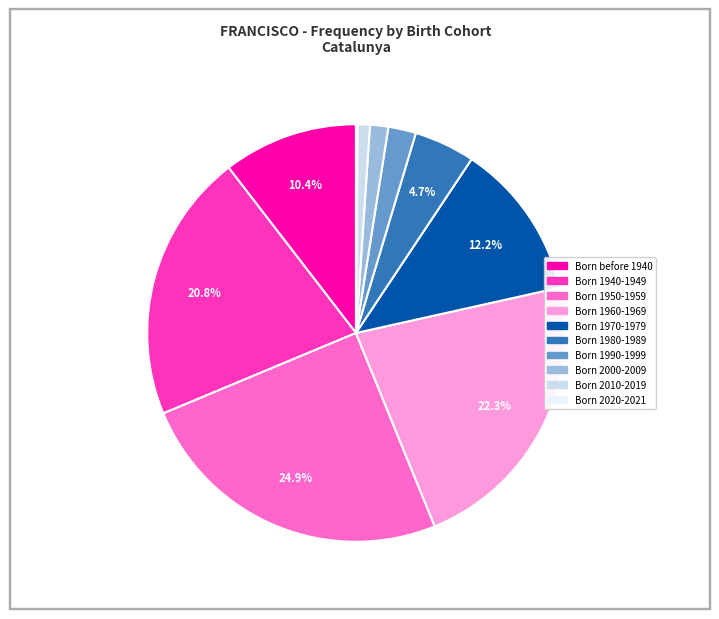

Is the sum of Born 1940-1949 and Born 1970-1979 greater than half?

No